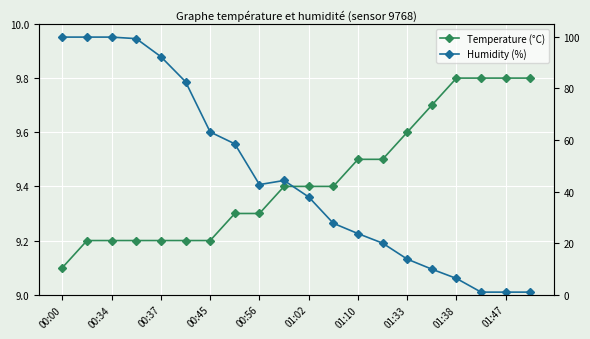

True or false: Temperature (°C) and Humidity (%) cross at least once.

True